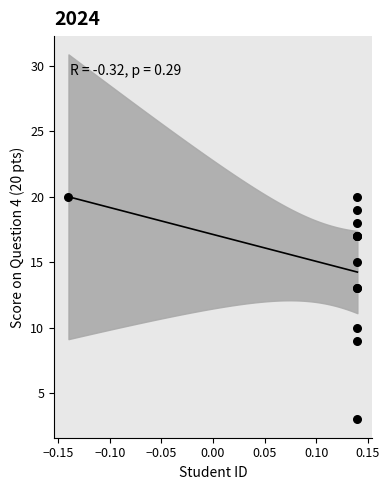

What Y value in the scatter plot is closest to 11?

10